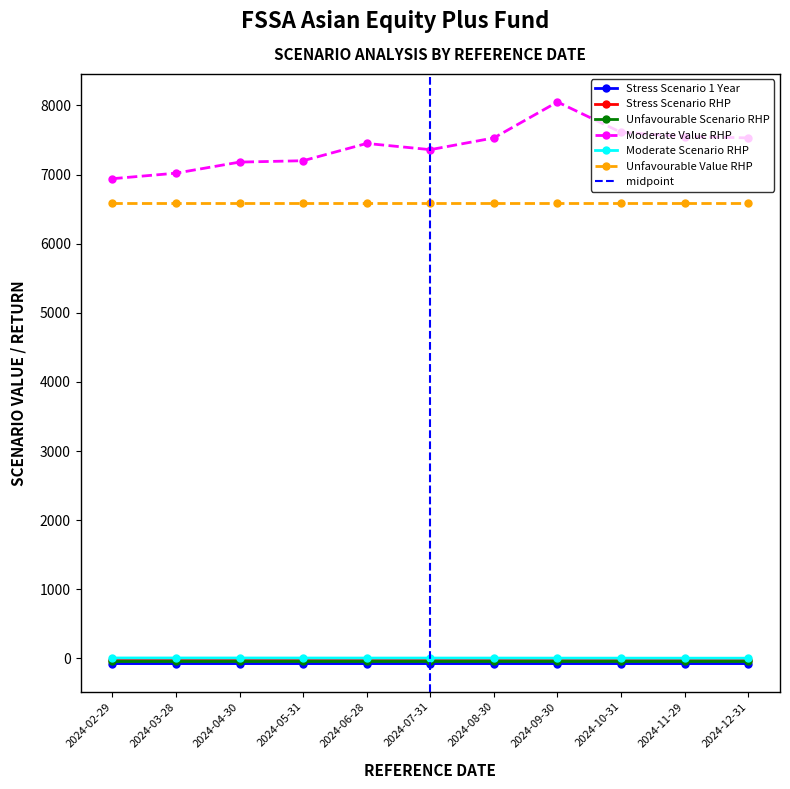

Where is the first local maximum for Stress Scenario 1 Year?

2024-04-30